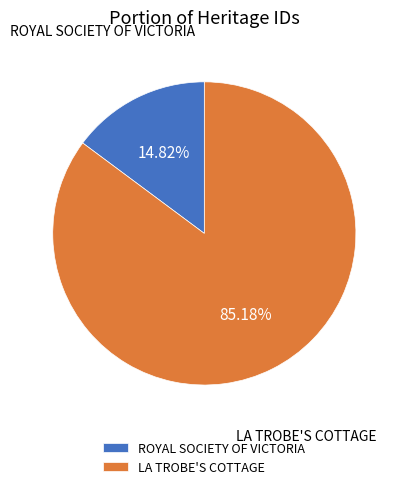

Is it true that ROYAL SOCIETY OF VICTORIA is 15% of the pie?

True